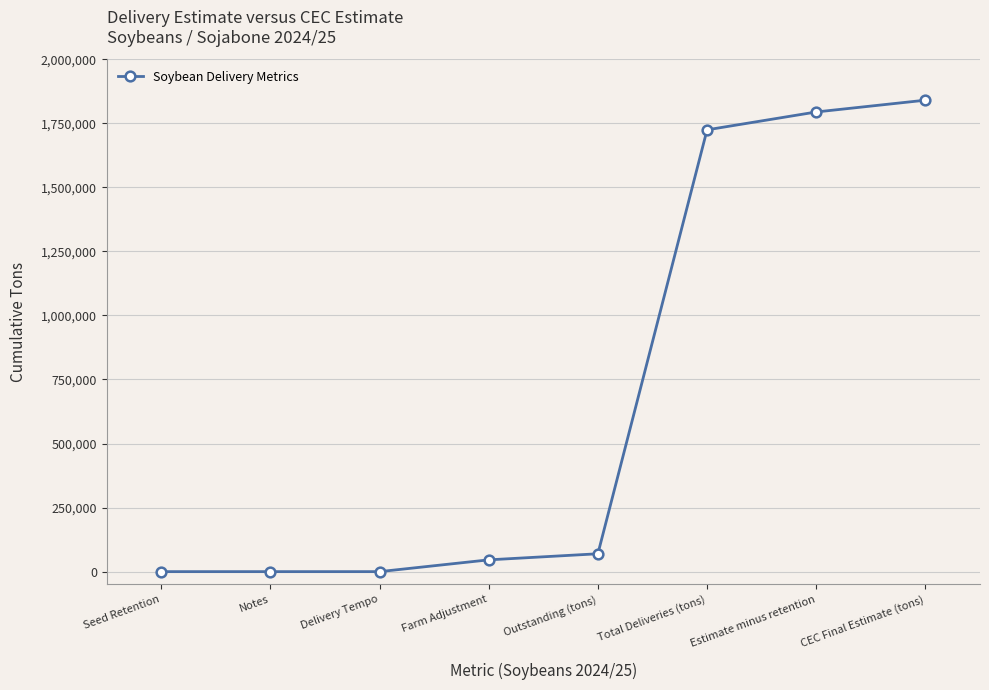

What is the sum of all values?

5474870